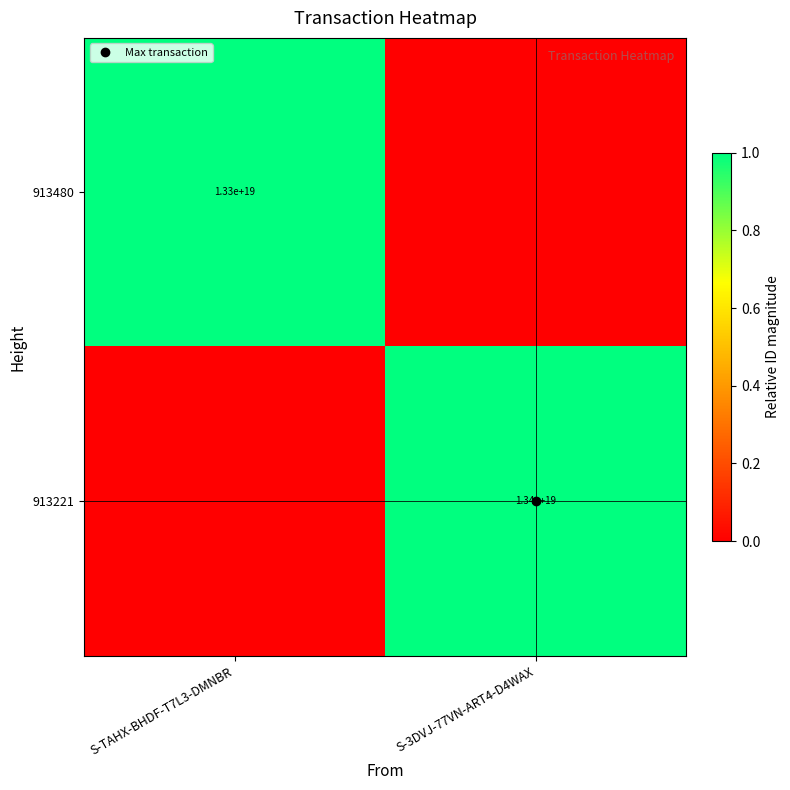

At which category is the sum across all series the highest?

S-3DVJ-77VN-ART4-D4WAX